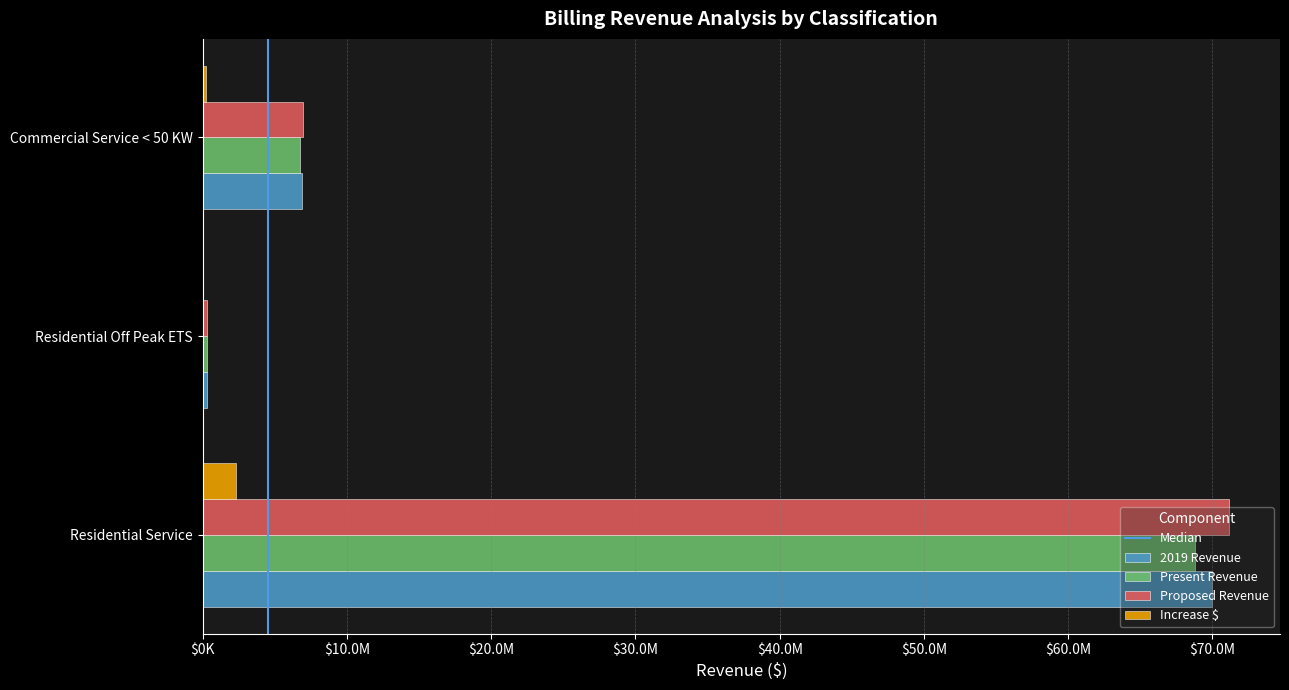

At which label does Proposed Revenue reach its minimum?

Residential Off Peak ETS